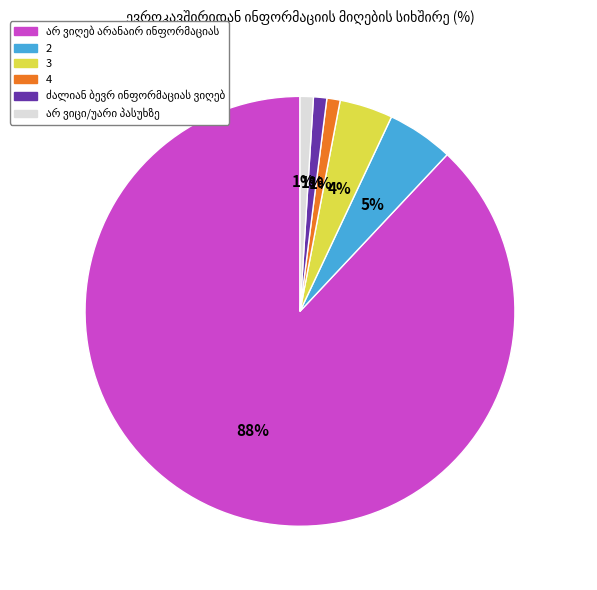

Does any single category account for the majority?

Yes